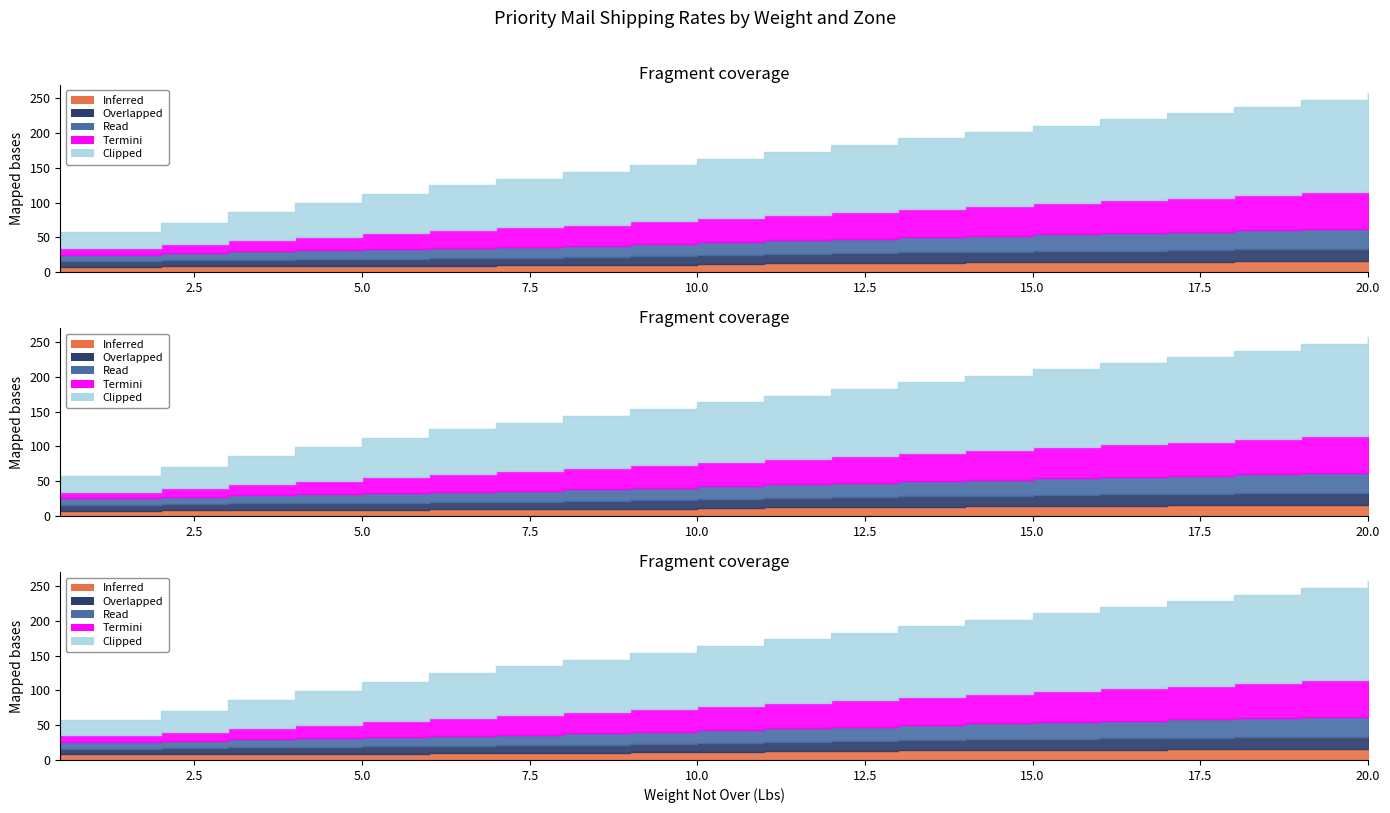

Reading left to right, what are all the values shown in this chart?

Zone 1: 0.5=7.9	1=7.9	2=8.3	3=8.8	4=9.0	5=9.2	6=9.5	7=9.8	8=10.2	9=10.7	10=11.5	11=12.5	12=13.1	13=13.7	14=14.2	15=14.6	16=15.0	17=15.3	18=15.7	19=16.1	20=16.8
Zone 3: 0.5=8.1	1=8.1	2=8.7	3=9.4	4=9.9	5=10.2	6=10.6	7=11.1	8=11.6	9=12.2	10=12.8	11=13.5	12=14.1	13=14.7	14=15.2	15=15.7	16=16.1	17=16.5	18=16.9	19=17.4	20=18.5
Zone 5: 0.5=9.4	1=9.4	2=10.3	3=11.5	4=12.3	5=13.4	6=14.3	7=15.3	8=16.4	9=17.5	10=18.6	11=19.6	12=20.8	13=21.9	14=23.1	15=24.2	16=25.3	17=26.4	18=27.5	19=28.6	20=29.7
Zone 7: 0.5=9.9	1=9.9	2=12.8	3=16.3	4=19.6	5=22.8	6=26.0	7=28.1	8=30.3	9=32.4	10=34.5	11=36.6	12=38.6	13=40.6	14=42.6	15=44.7	16=46.7	17=48.7	18=50.7	19=52.7	20=54.8
Zone 9: 0.5=22.6	1=22.6	2=30.4	3=40.5	4=48.3	5=56.4	6=64.7	7=70.0	8=75.4	9=80.8	10=85.9	11=91.0	12=96.1	13=101.2	14=106.3	15=111.5	16=116.6	17=121.7	18=126.8	19=131.9	20=137.0